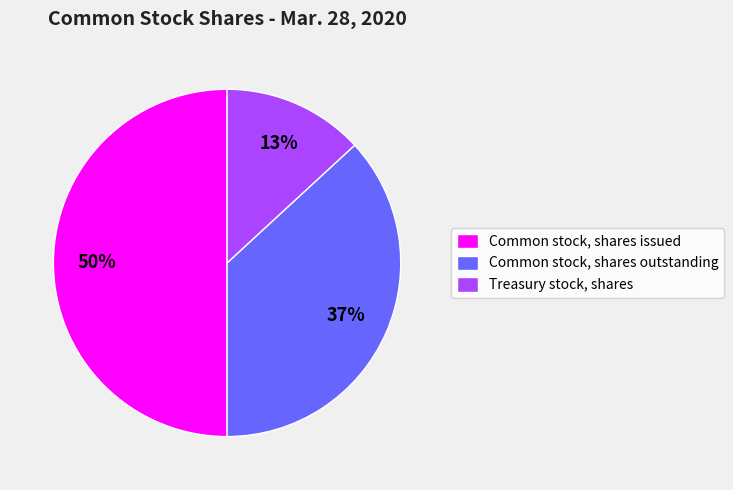

Approximately how many times larger is the value at Common stock, shares outstanding compared to Common stock, shares issued?

0.7